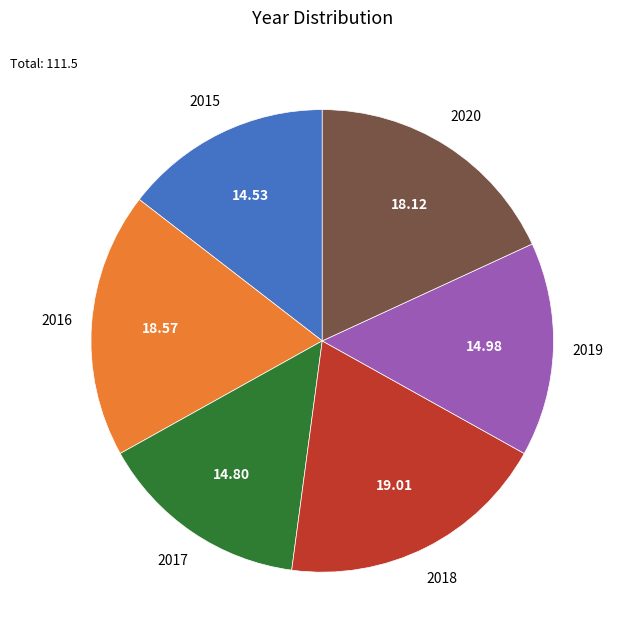

Approximately how many times larger is the value at 2015 compared to 2017?

1.0